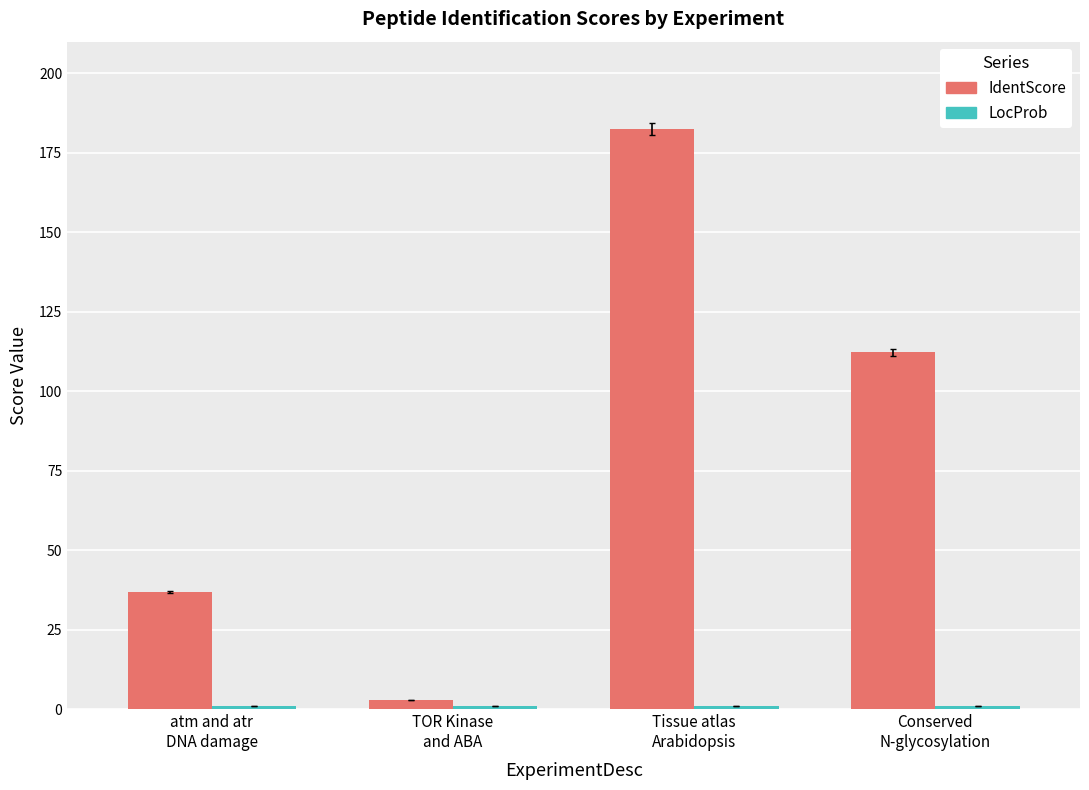

What is the highest value of the IdentScore series?

182.5